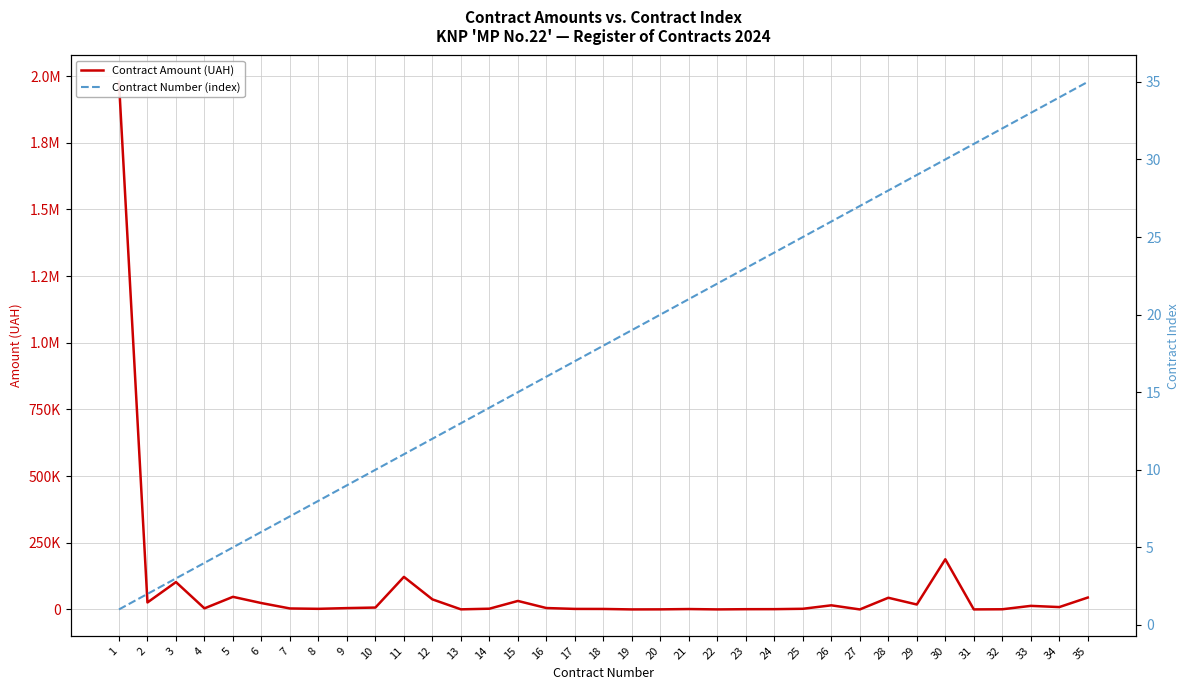

What is the difference between the maximum and minimum values in the Contract Amount (UAH) series?

1977931.0